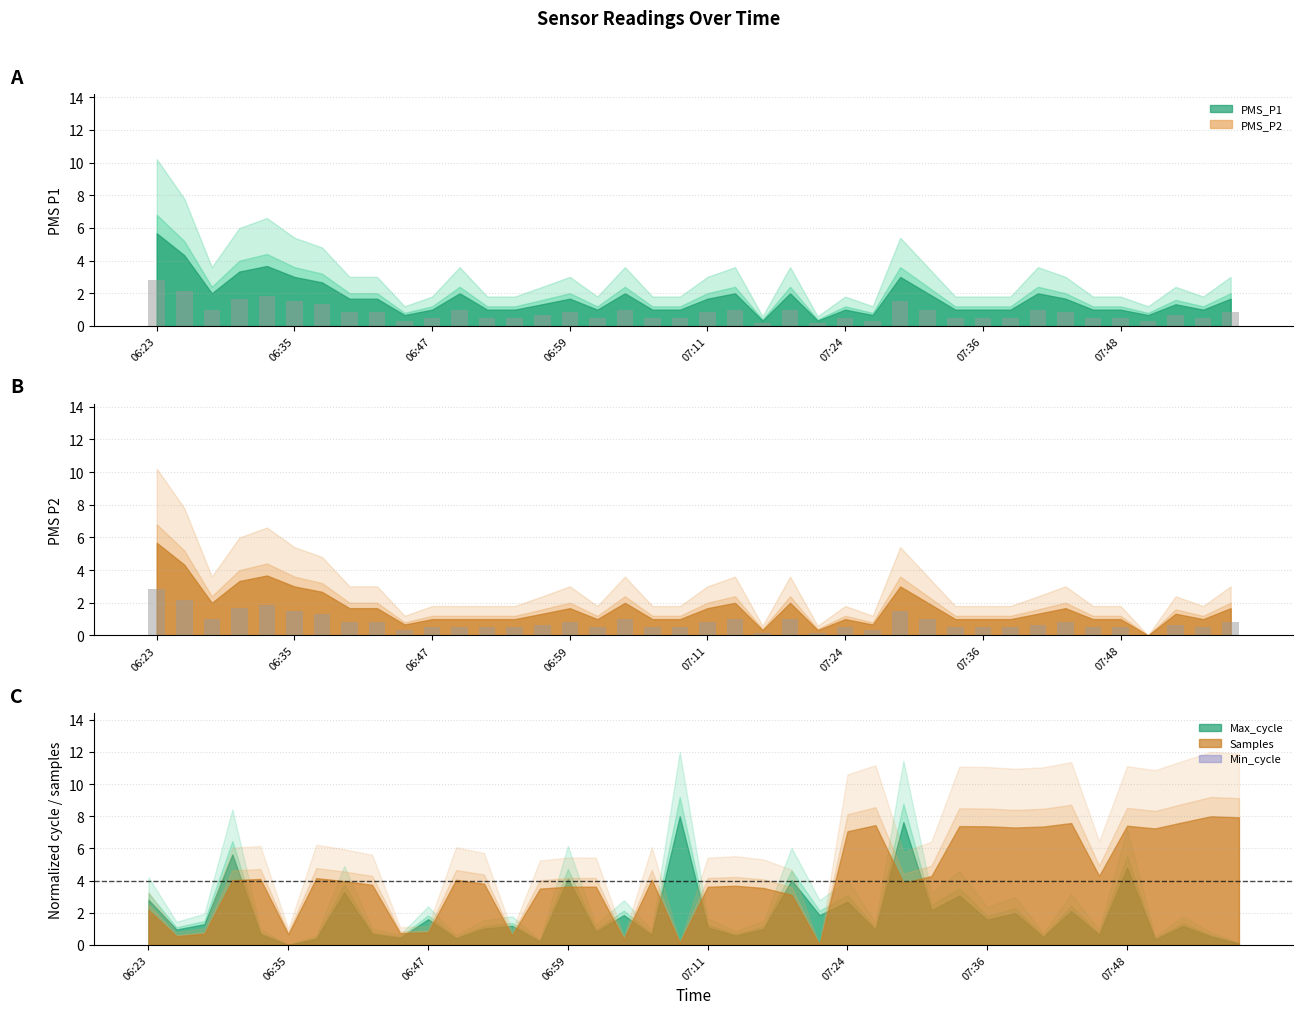

Rank the series by their average value, from highest to lowest.

PMS_P1 bar, PMS_P2 bar